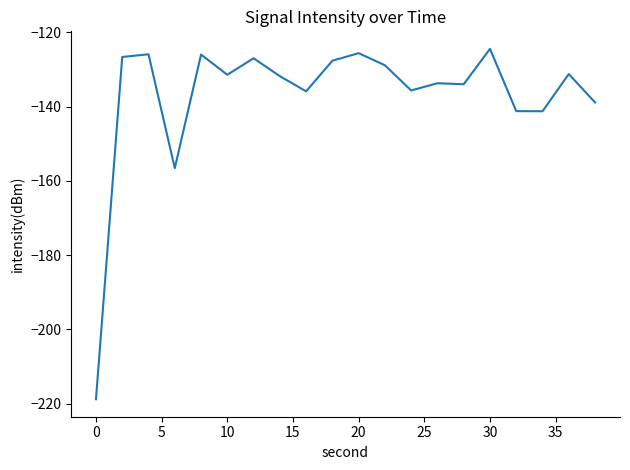

What is the greatest value displayed?

-124.4